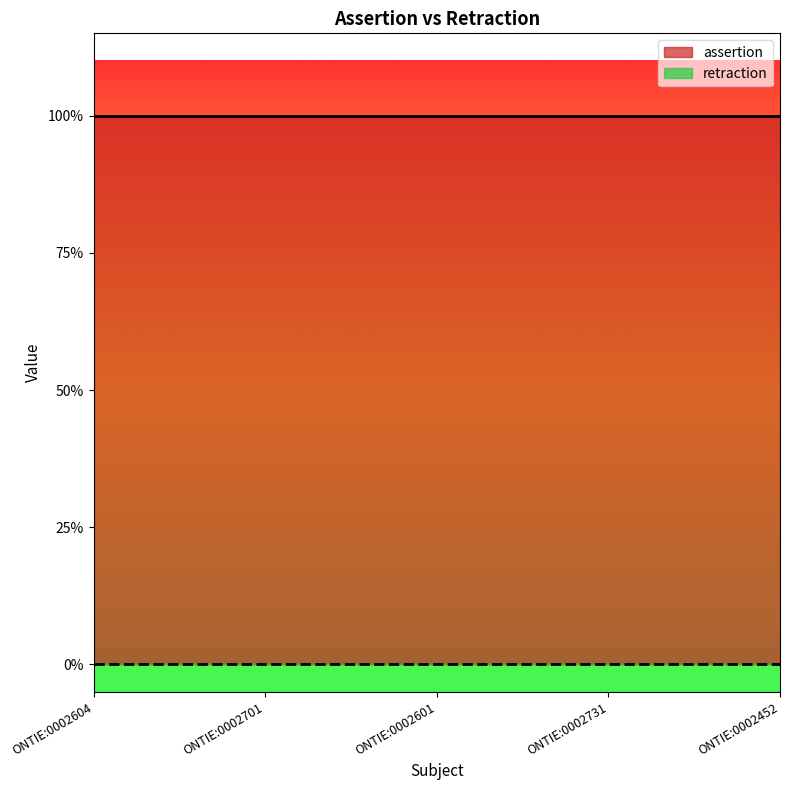

The value of retraction at ONTIE:0002601 is 0. True or false?

True